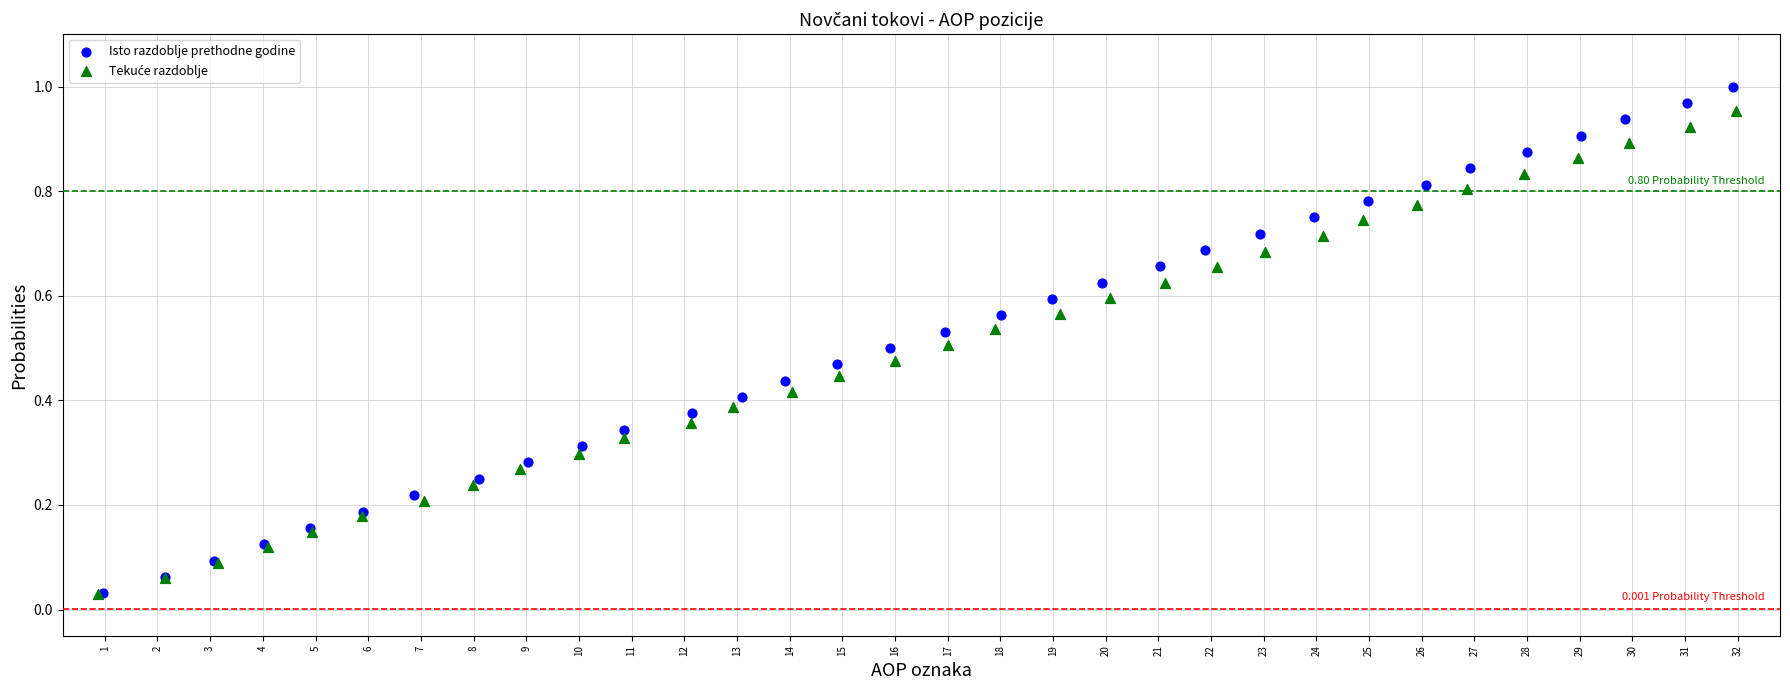

Which series has the largest Y range (max minus min)?

Isto razdoblje prethodne godine